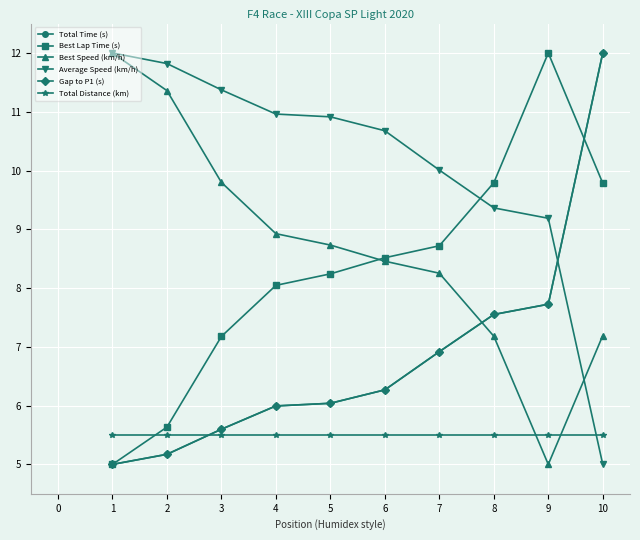

Does the chart have visible grid lines?

Yes